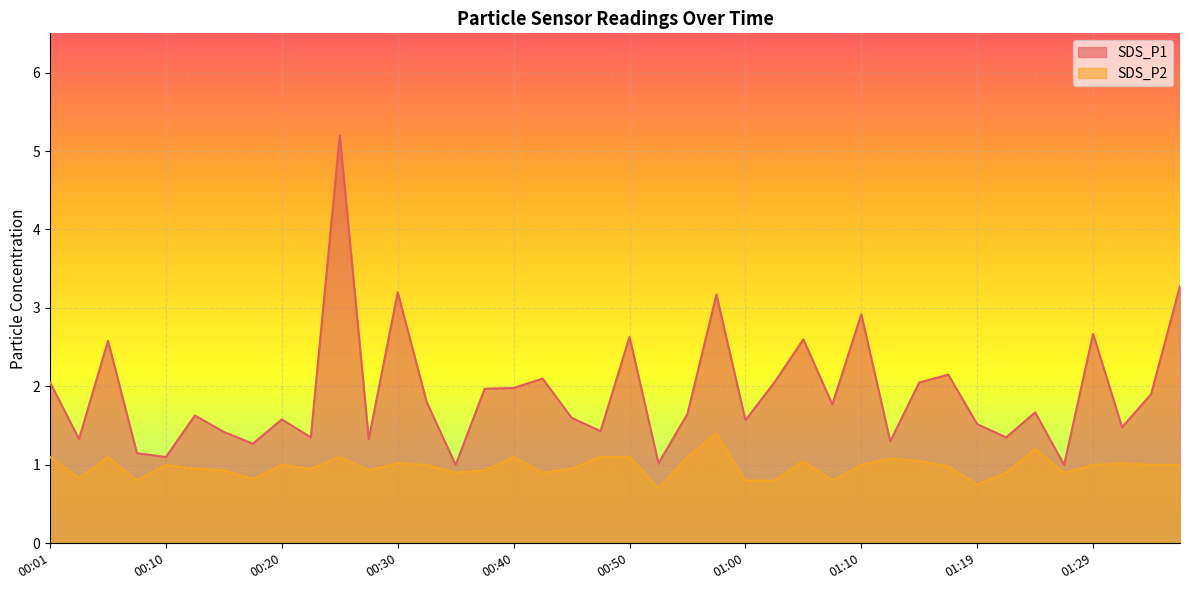

True or false: SDS_P2 and SDS_P1 intersect in this chart.

False